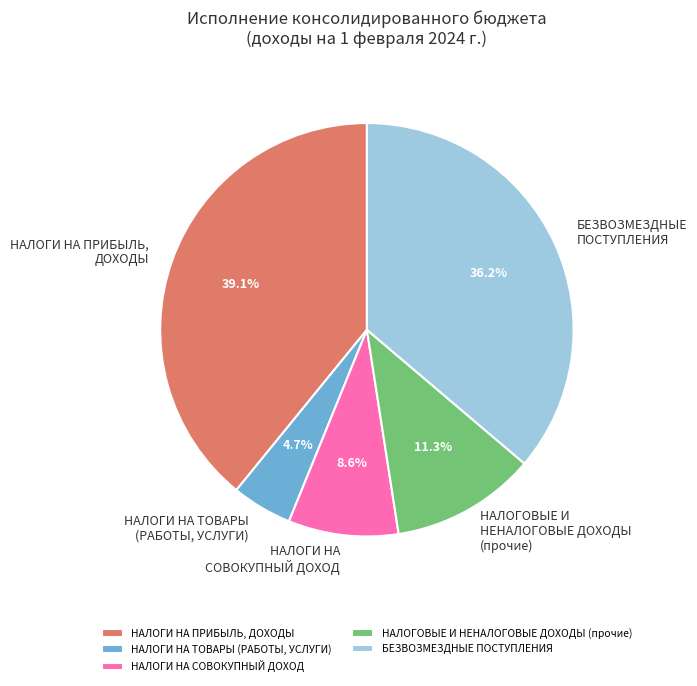

To the nearest percent, what is the average slice percentage?

20%